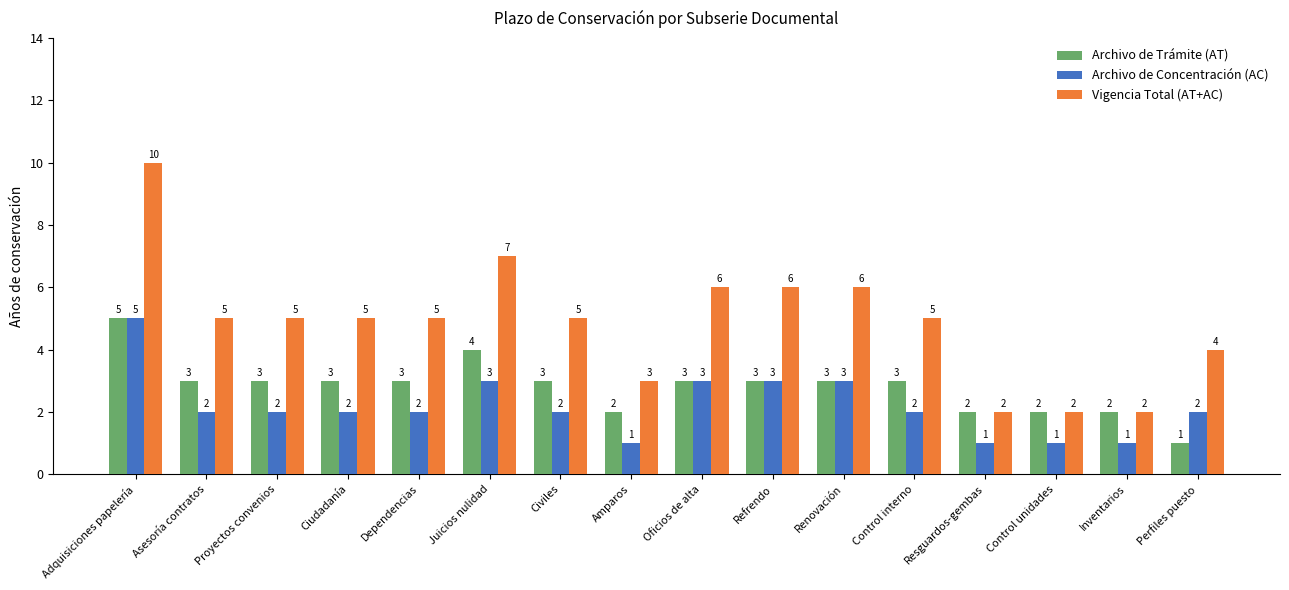

What is the difference between the maximum and minimum values in the Vigencia Total (AT+AC) series?

8